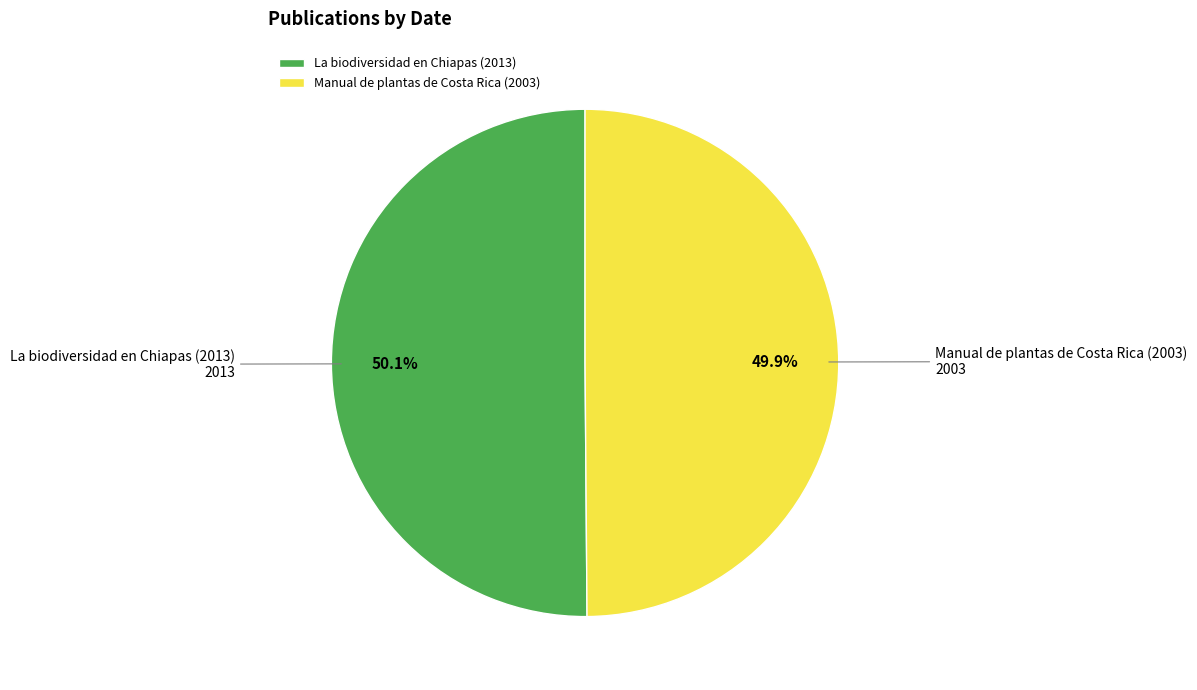

Does any single category account for the majority?

Yes